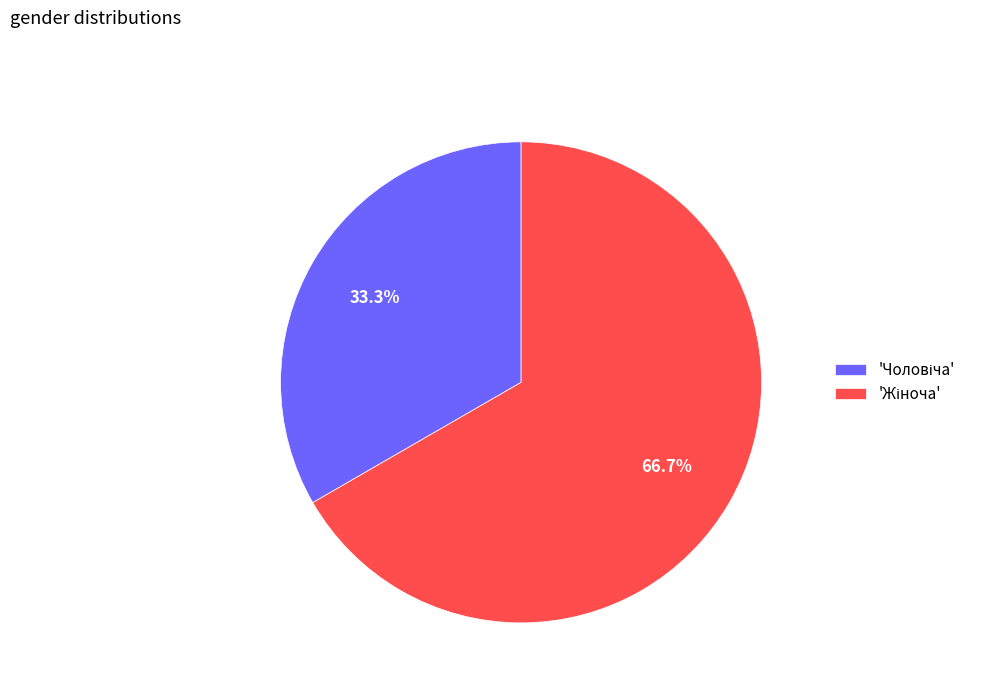

Is there any slice that represents more than half of the pie?

Yes